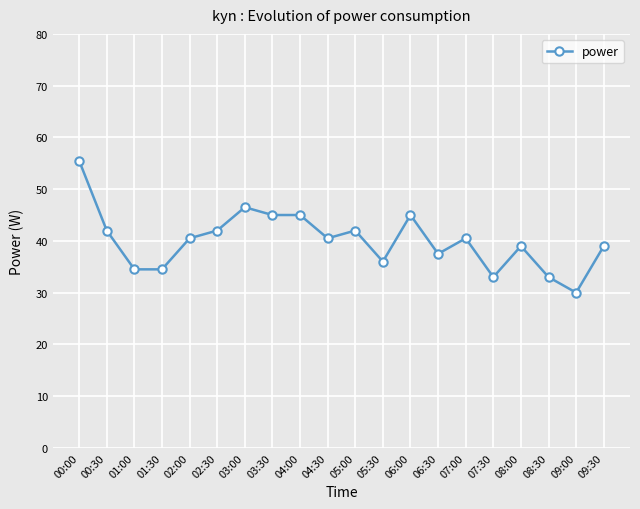

Reading right to left, list all the values displayed in this chart.

09:30=39.0	09:00=30.0	08:30=33.0	08:00=39.0	07:30=33.0	07:00=40.5	06:30=37.5	06:00=45.0	05:30=36.0	05:00=42.0	04:30=40.5	04:00=45.0	03:30=45.0	03:00=46.5	02:30=42.0	02:00=40.5	01:30=34.5	01:00=34.5	00:30=42.0	00:00=55.5